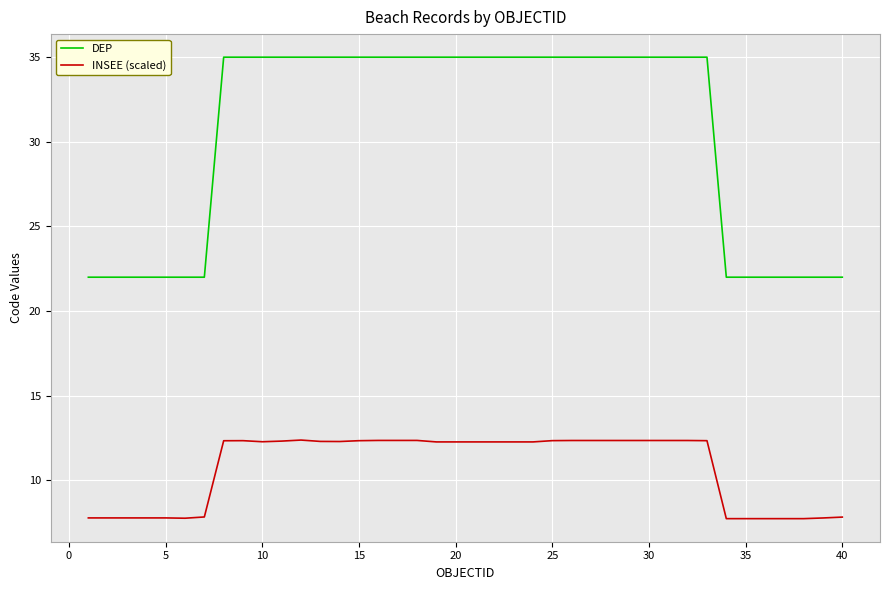

List the series in order of their peak value, highest first.

DEP, INSEE (scaled)